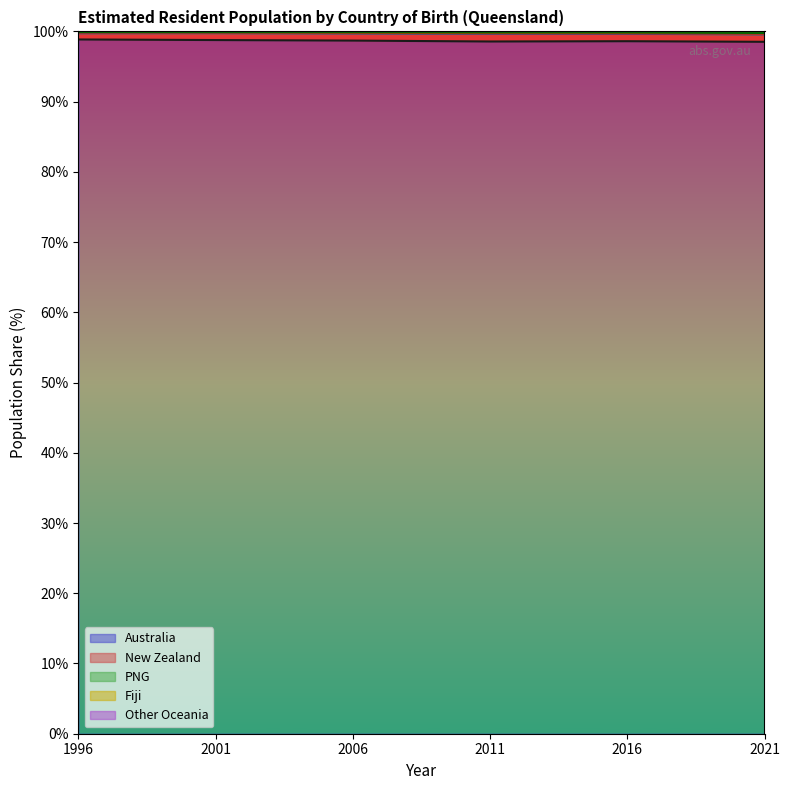

At which category is the sum across all series the highest?

1996